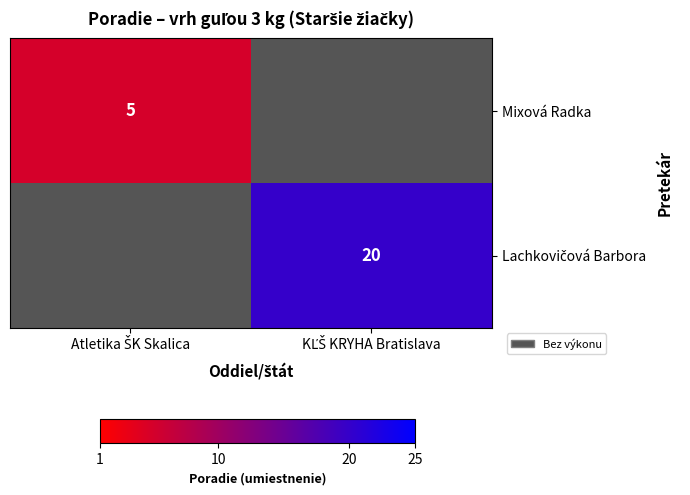

Between KĽŠ KRYHA Bratislava and Atletika ŠK Skalica, which is larger?

Atletika ŠK Skalica